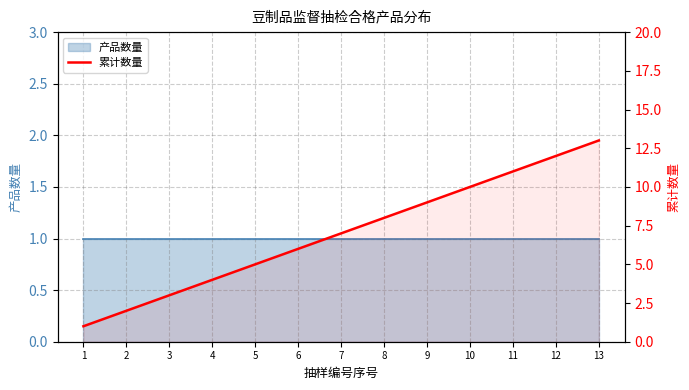

Which label corresponds to the largest value in the chart?

13